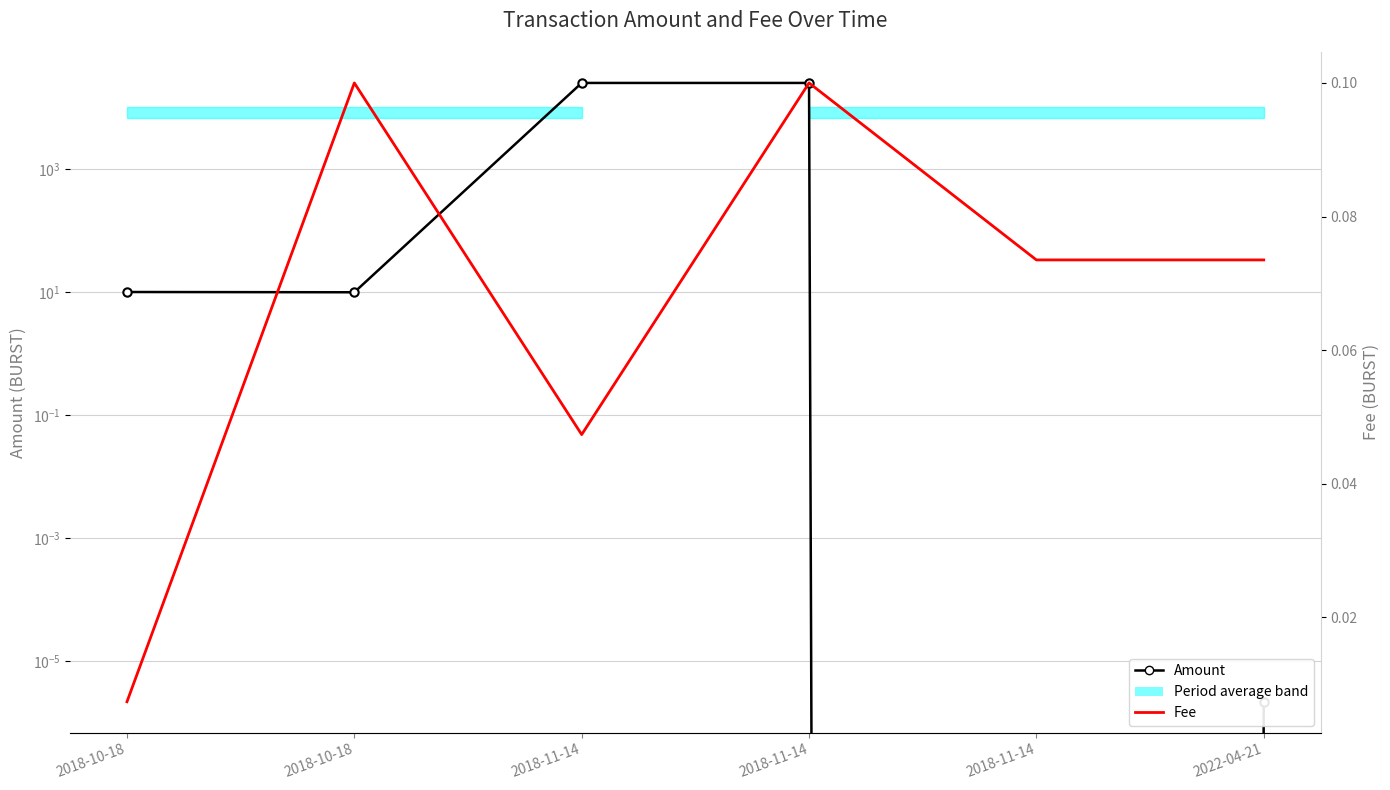

Count the number of categories in the chart.

6